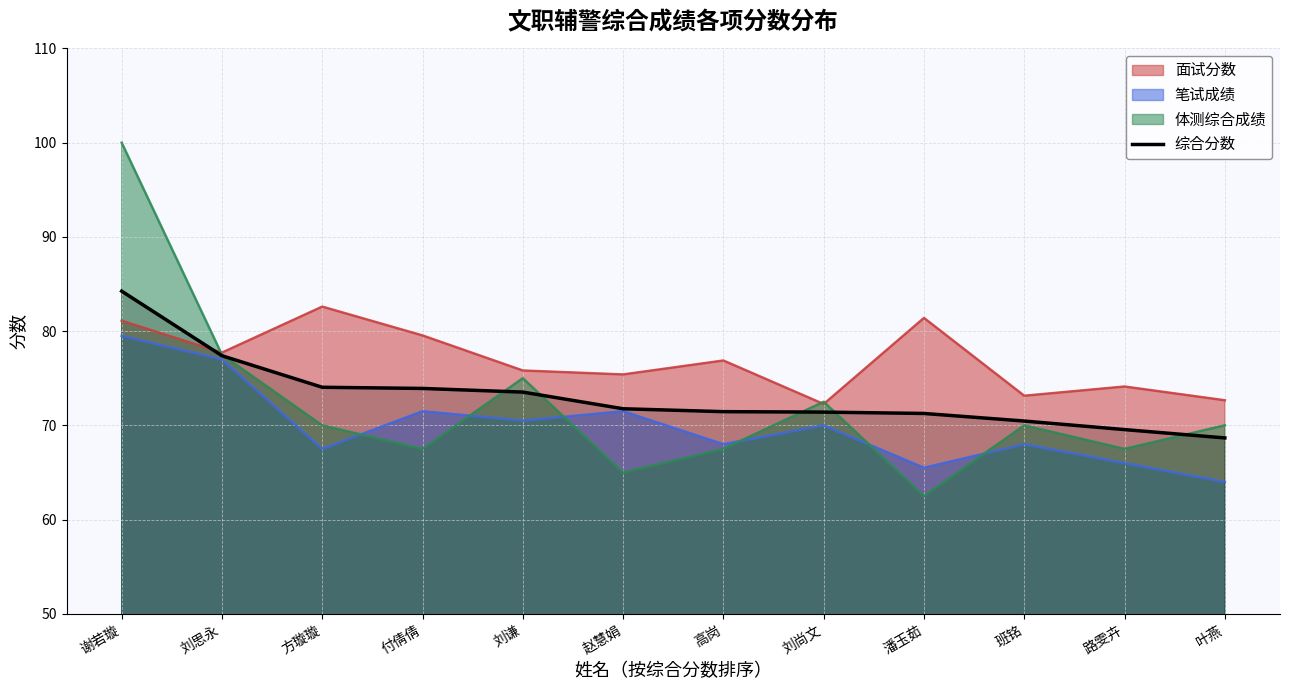

What position from the left is 潘玉茹?

9